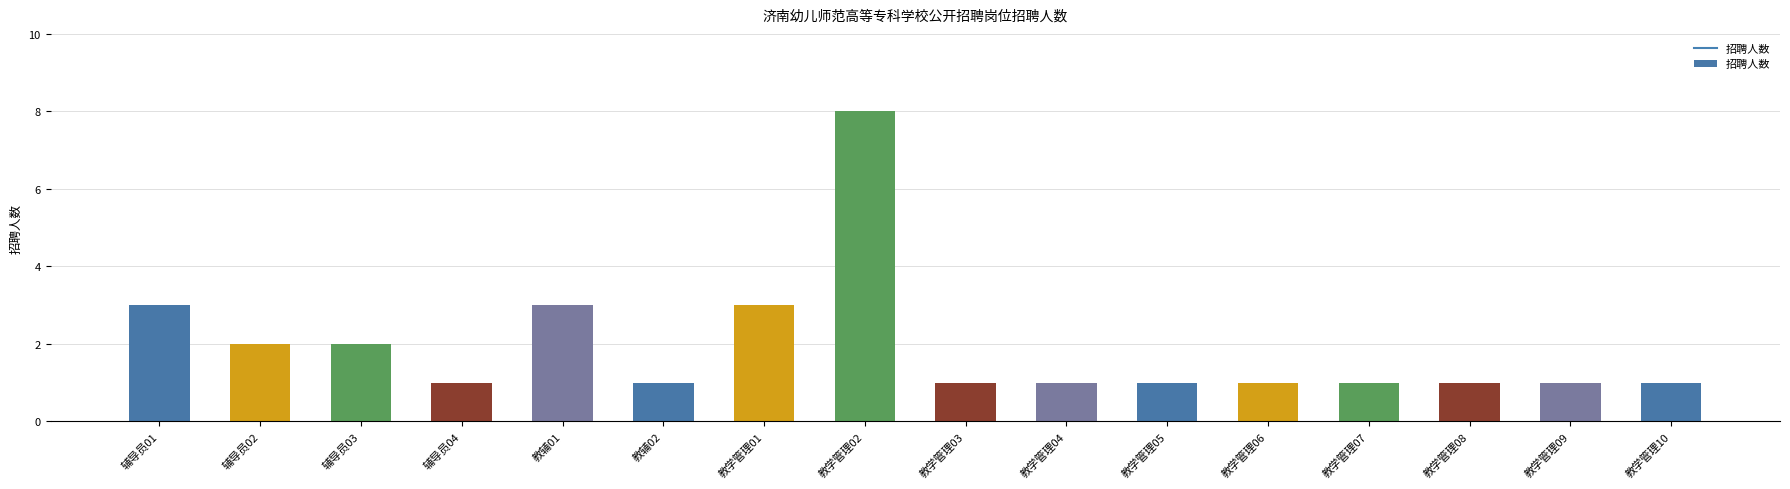

What is the ratio of the value at 教学管理08 to the value at 教学管理02?

0.1